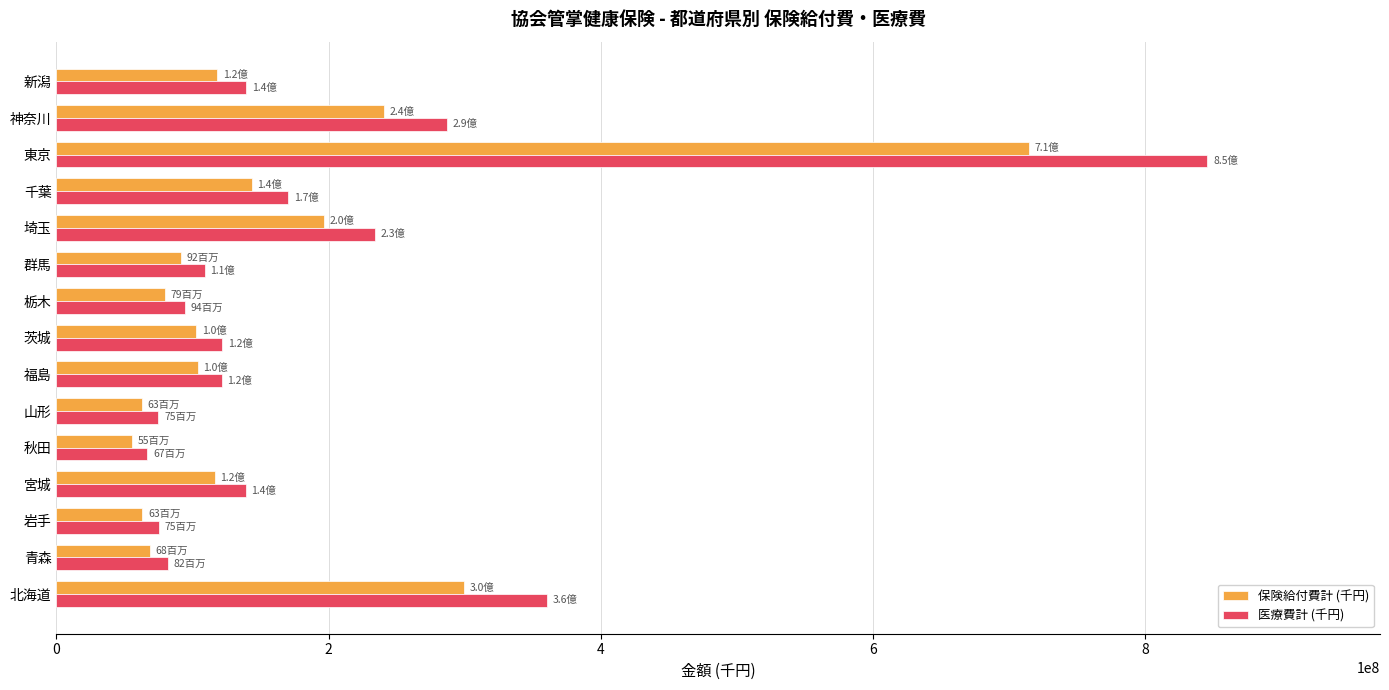

What is the difference between the maximum and minimum values in the 医療費計 (千円) series?

778986175